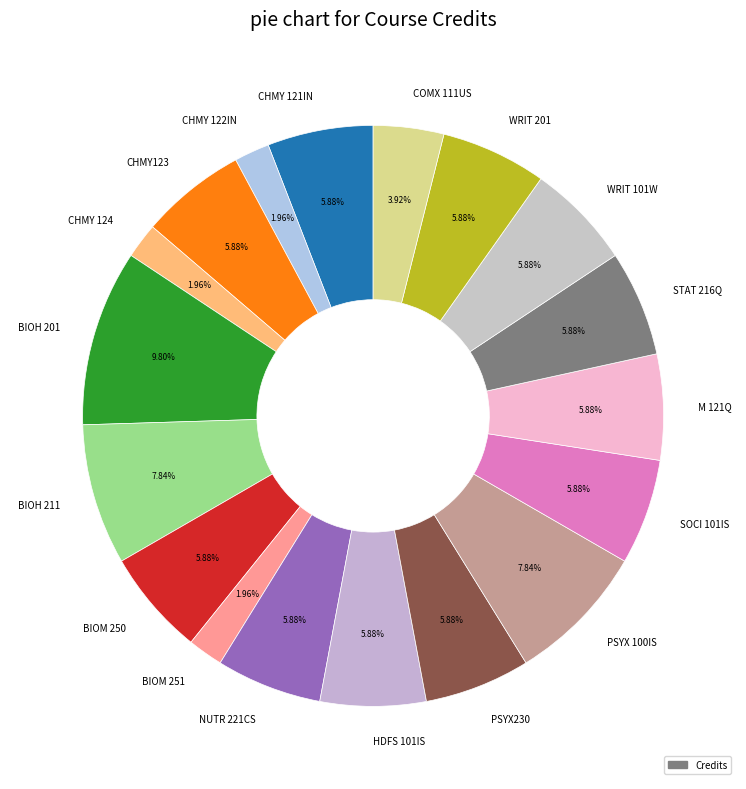

Approximately how many times larger is the value at NUTR 221CS compared to BIOM 251?

3.0